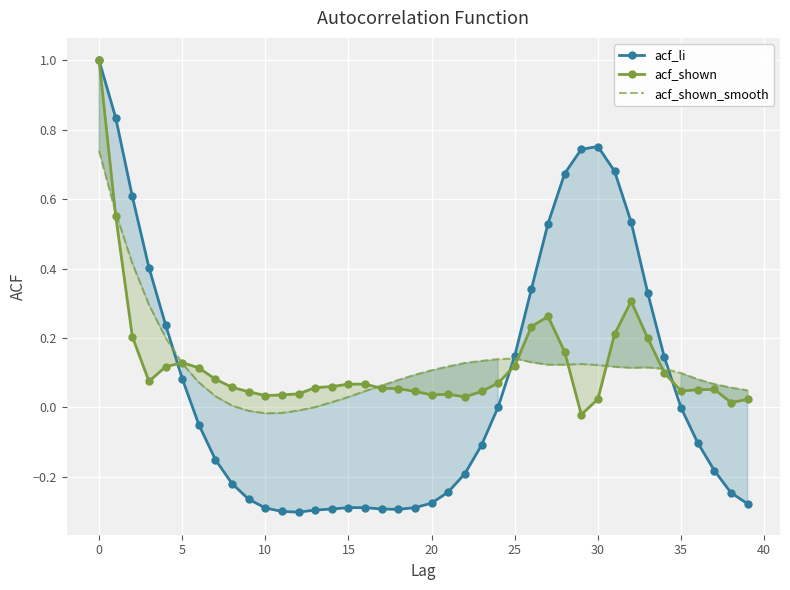

At which category does acf_li reach its first local peak?

30